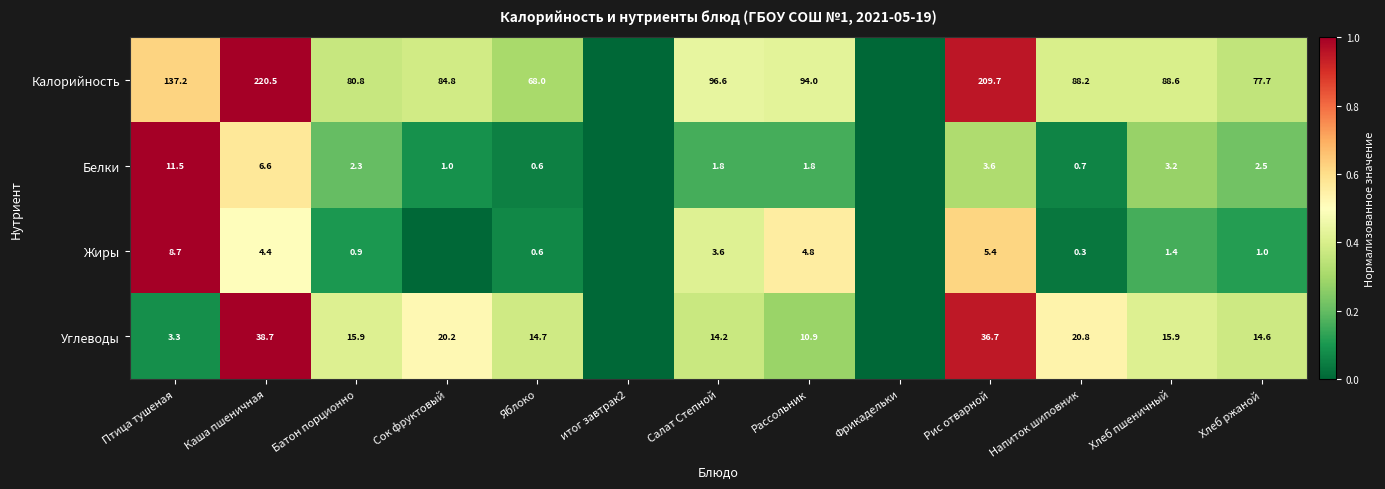

Count the number of data series in this chart.

4